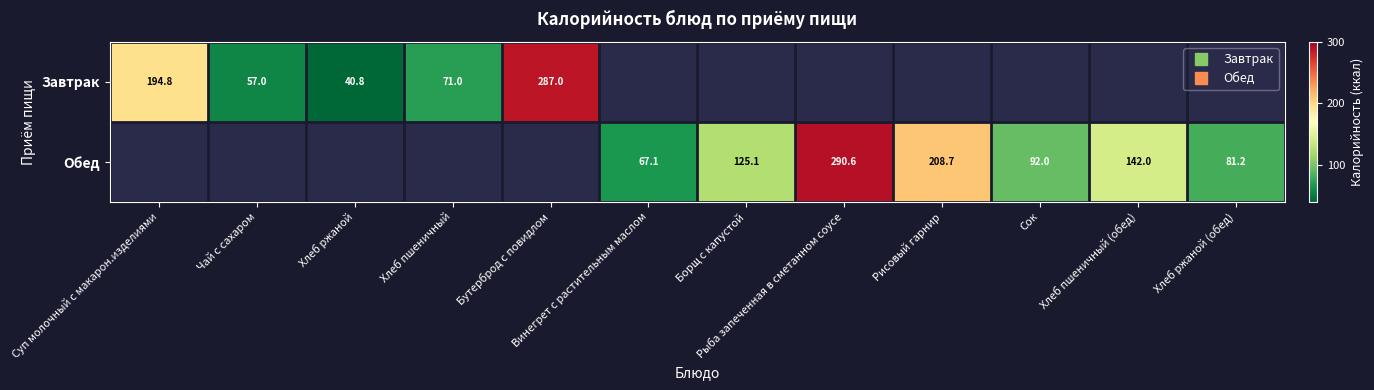

True or false: Завтрак has a value of 119.7 at Бутерброд с повидлом.

False